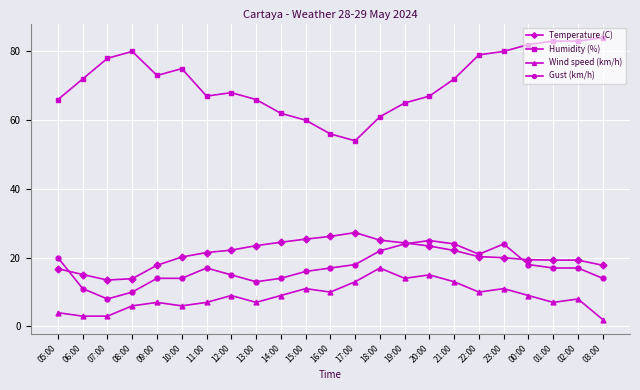

What are all the series names shown in the legend?

Temperature (C), Humidity (%), Wind speed (km/h), Gust (km/h)